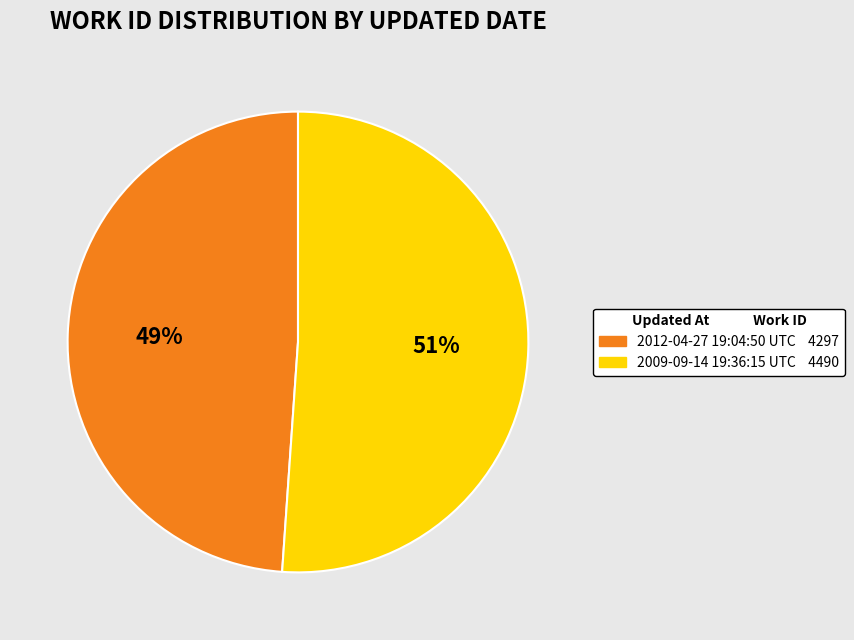

To the nearest percent, what percentage of the pie is 2009-09-14 19:36:15 UTC?

51%